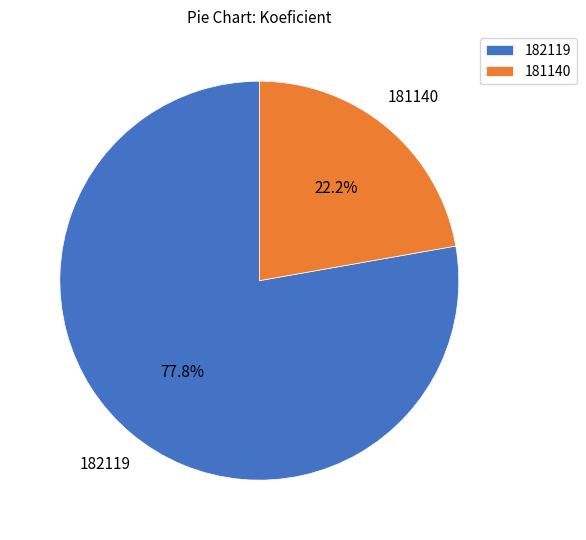

How many slices are in this pie chart?

2